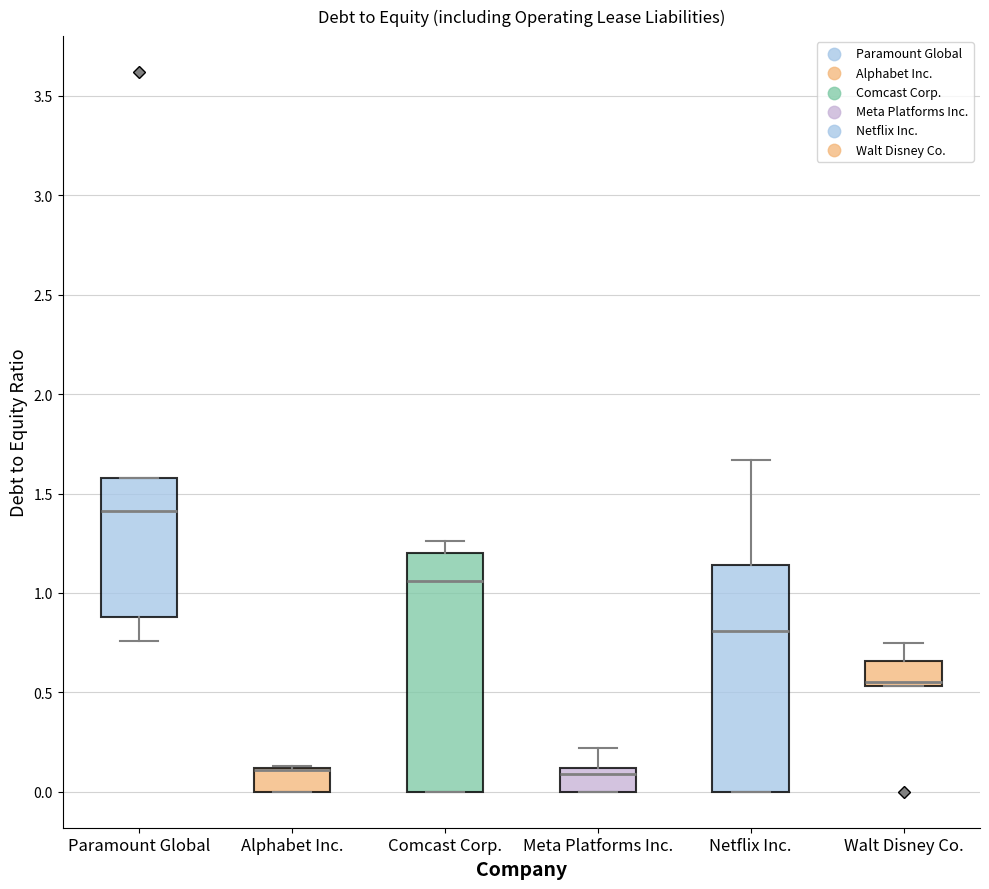

Comparing the boxes themselves (not the whiskers), which one is the tallest?

Comcast Corp.